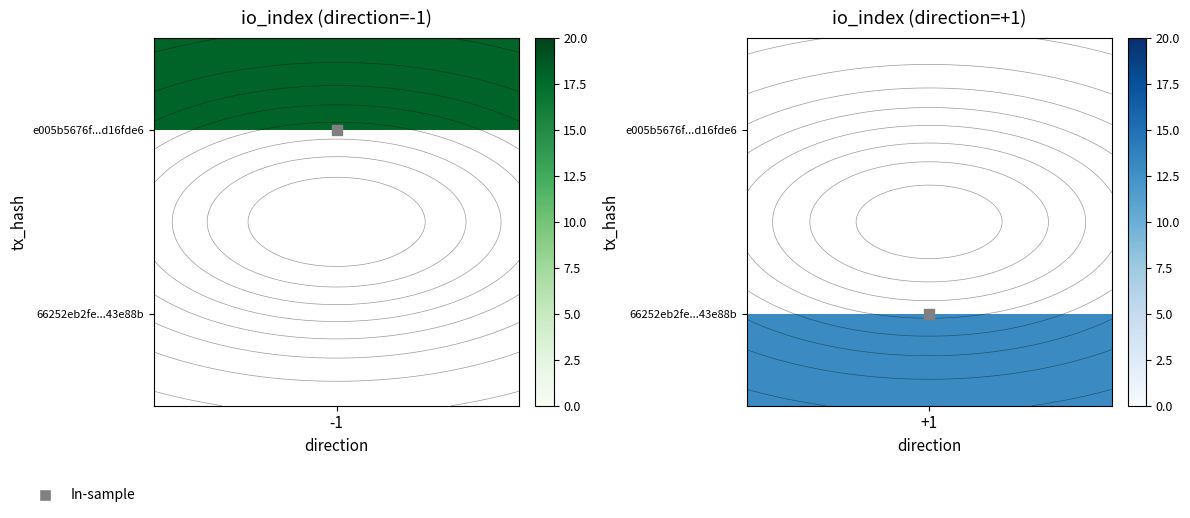

Which series has the widest spread of values?

e005b5676f36845f9d85aaa8a5e45b82d16fde6